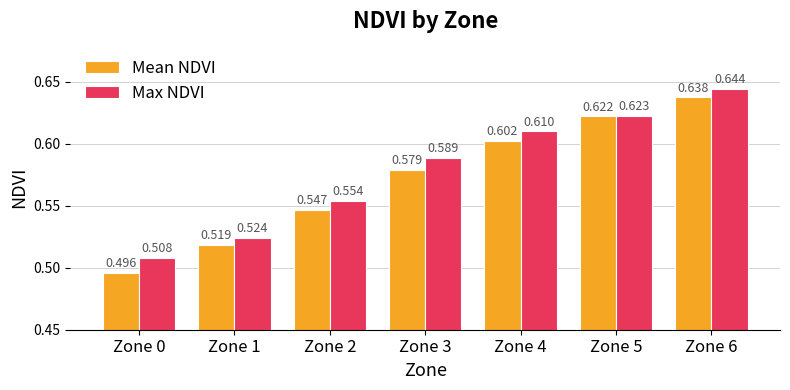

Rank the series by their average value, from highest to lowest.

Max NDVI, Mean NDVI